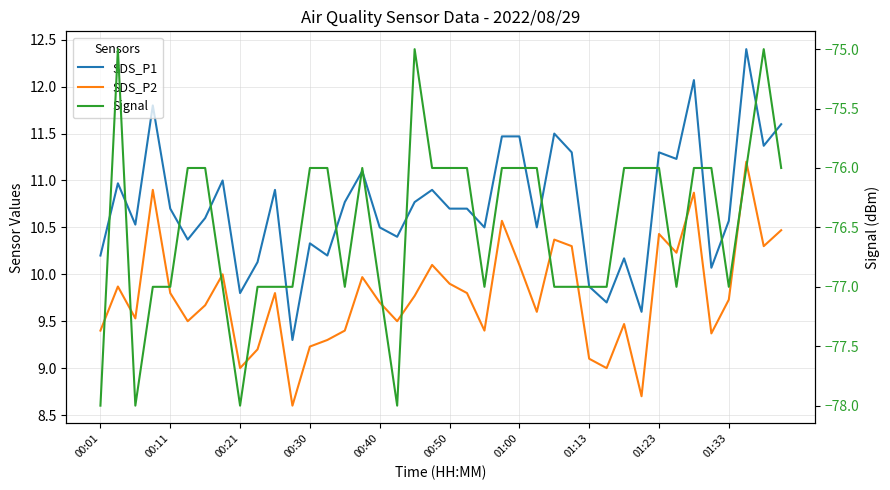

What is the value of the SDS_P1 point at the 32nd from the left?

9.6